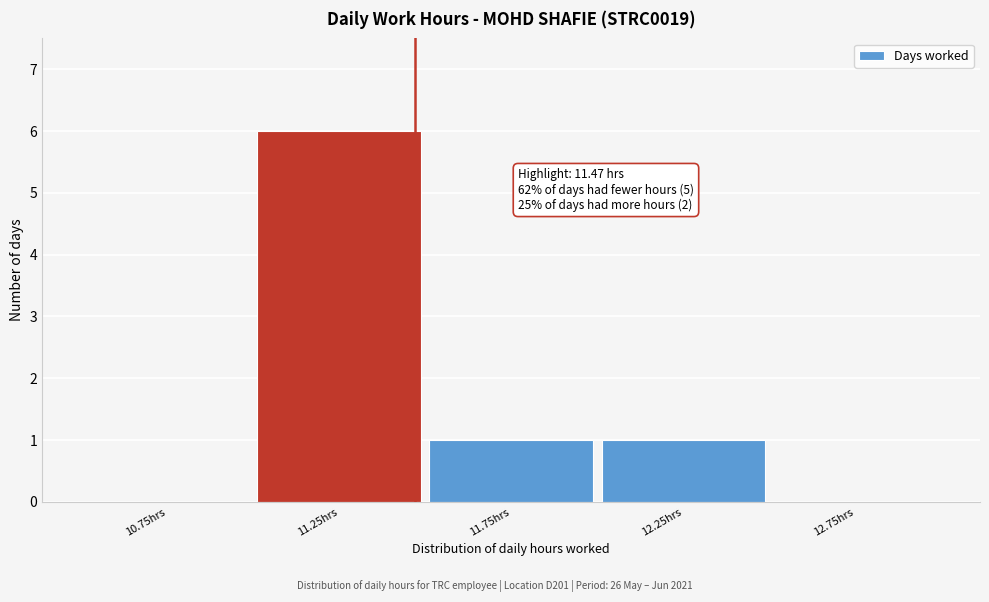

Over which range of the x-axis is the bar tallest?

11.0 to 11.5